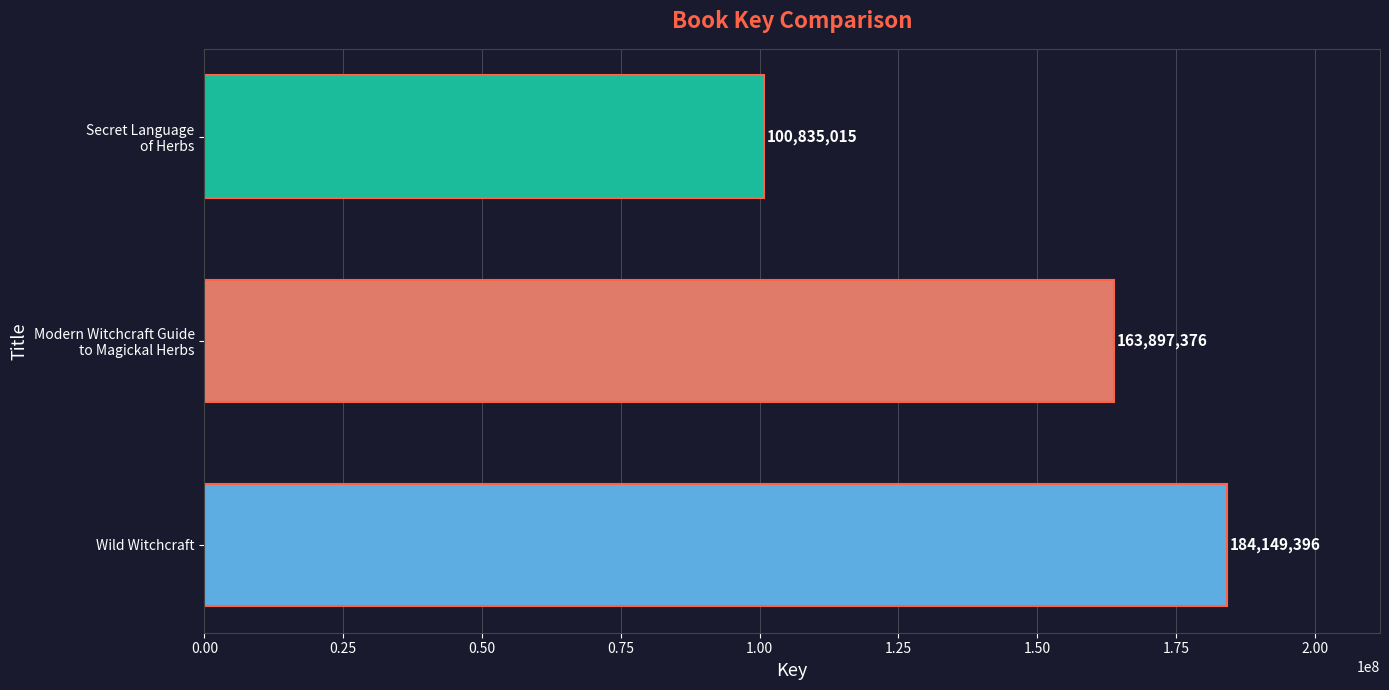

Reading bottom to top, list all the values displayed in this chart.

184149396	163897376	100835015